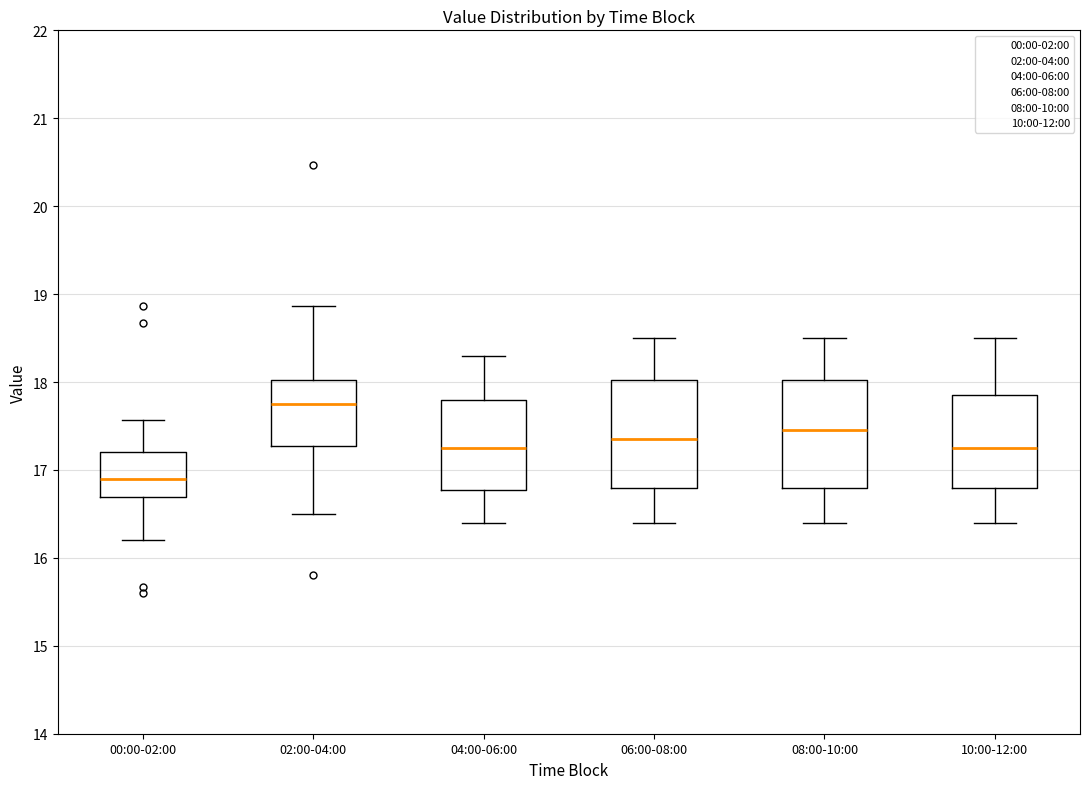

Which box has the lowest median line?

00:00-02:00